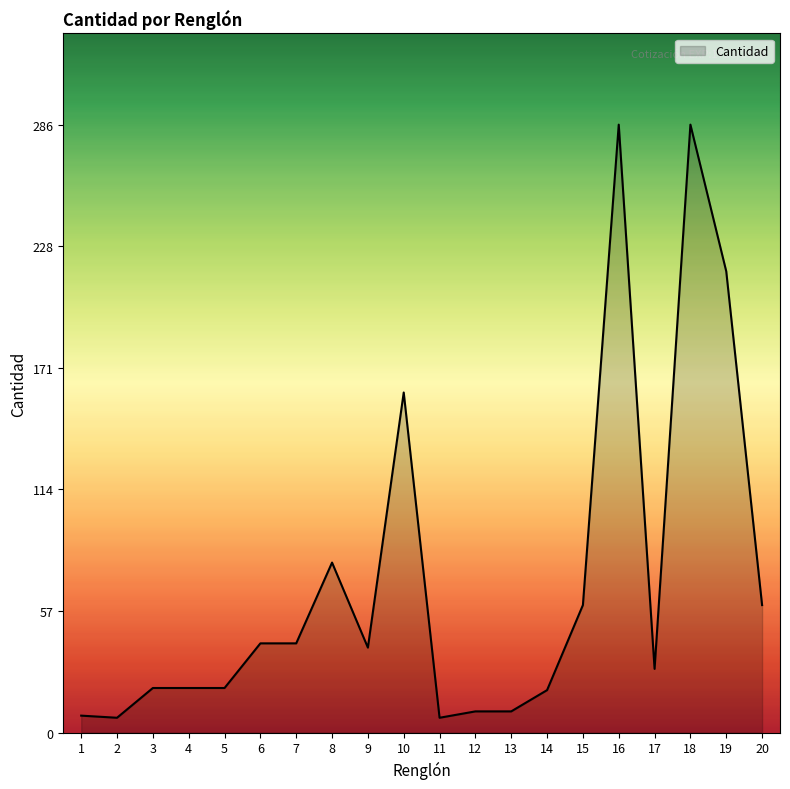

What is the change in value from 1 to 9?

+32